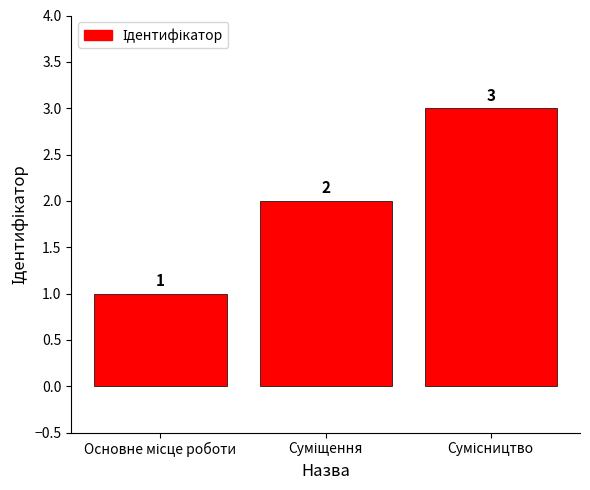

What is the value of the 2nd bar from the left?

2